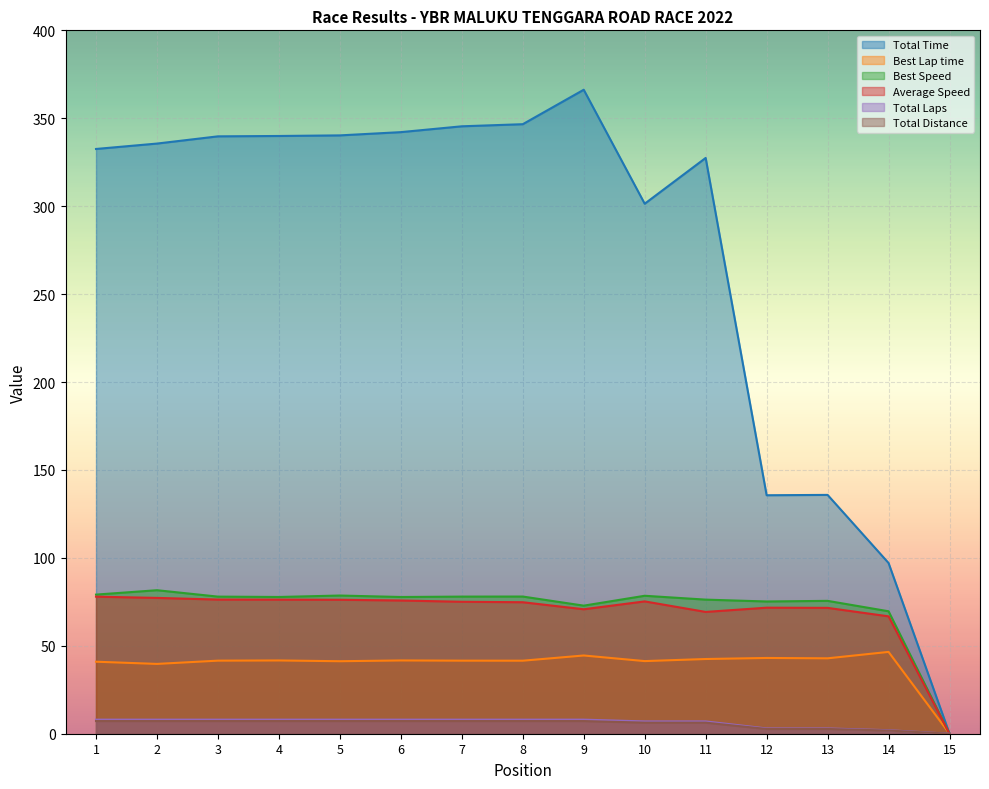

Read the Best Lap time value at 7.

41.6